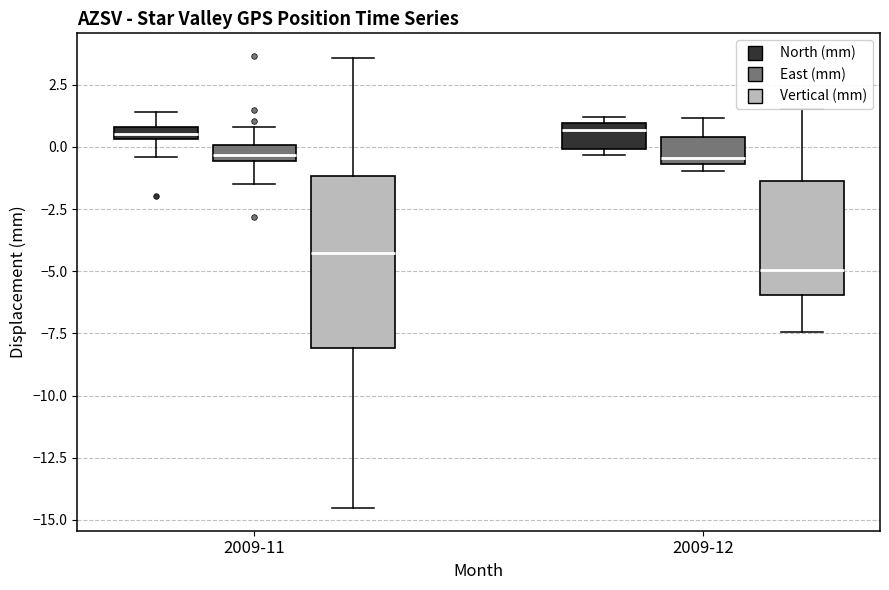

Where is the upper edge of the box for 2009-12 (East (mm)) on the y-axis? The values are not printed on the chart, so give them approximately, as read against the axis.

0.5